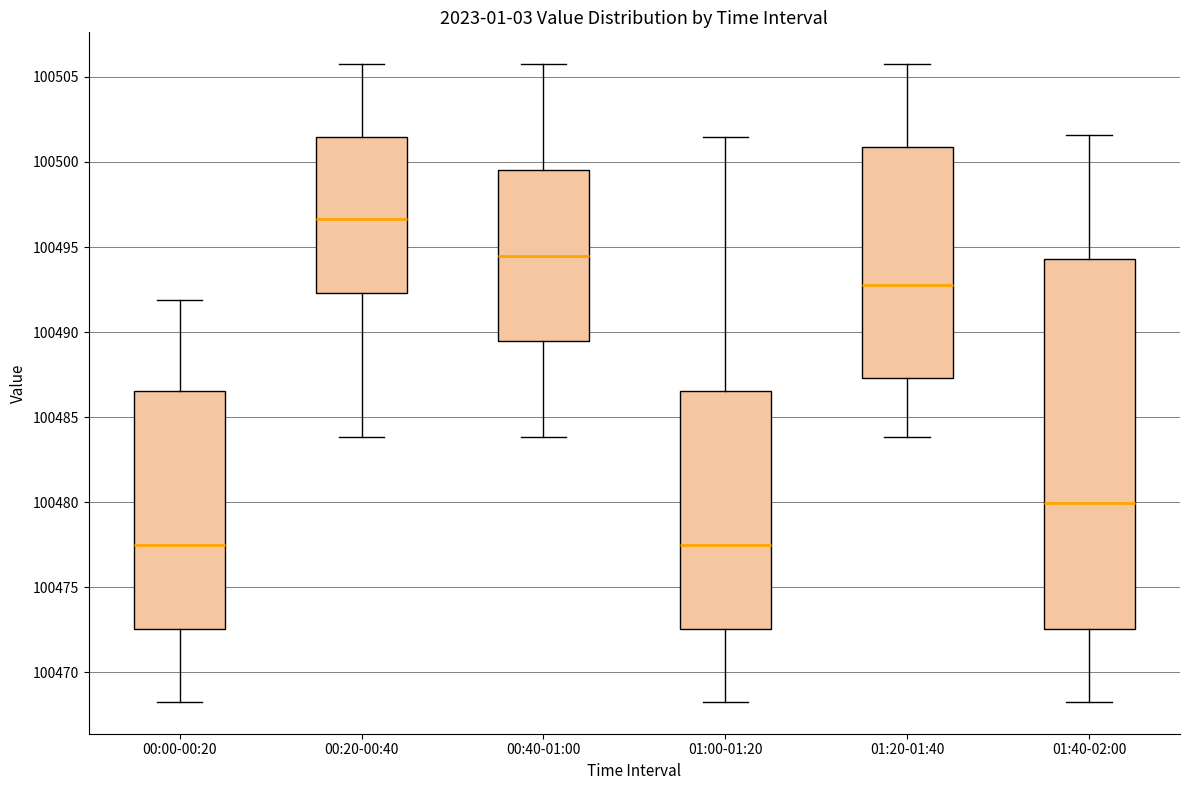

Reading left to right, transcribe this box plot: for each box, give where its median line is, the range the box spans, and where its two whiskers end, as read against the y-axis. The values are not printed on the chart, so give them approximately, as read against the axis.

00:00-00:20: median 100477.5, box 100472.5 to 100486.5, whiskers 100468.5 to 100492.0
00:20-00:40: median 100496.5, box 100492.5 to 100501.5, whiskers 100484.0 to 100506.0
00:40-01:00: median 100494.5, box 100489.5 to 100499.5, whiskers 100484.0 to 100506.0
01:00-01:20: median 100477.5, box 100472.5 to 100486.5, whiskers 100468.5 to 100501.5
01:20-01:40: median 100493.0, box 100487.5 to 100501.0, whiskers 100484.0 to 100506.0
01:40-02:00: median 100480.0, box 100472.5 to 100494.5, whiskers 100468.5 to 100501.5